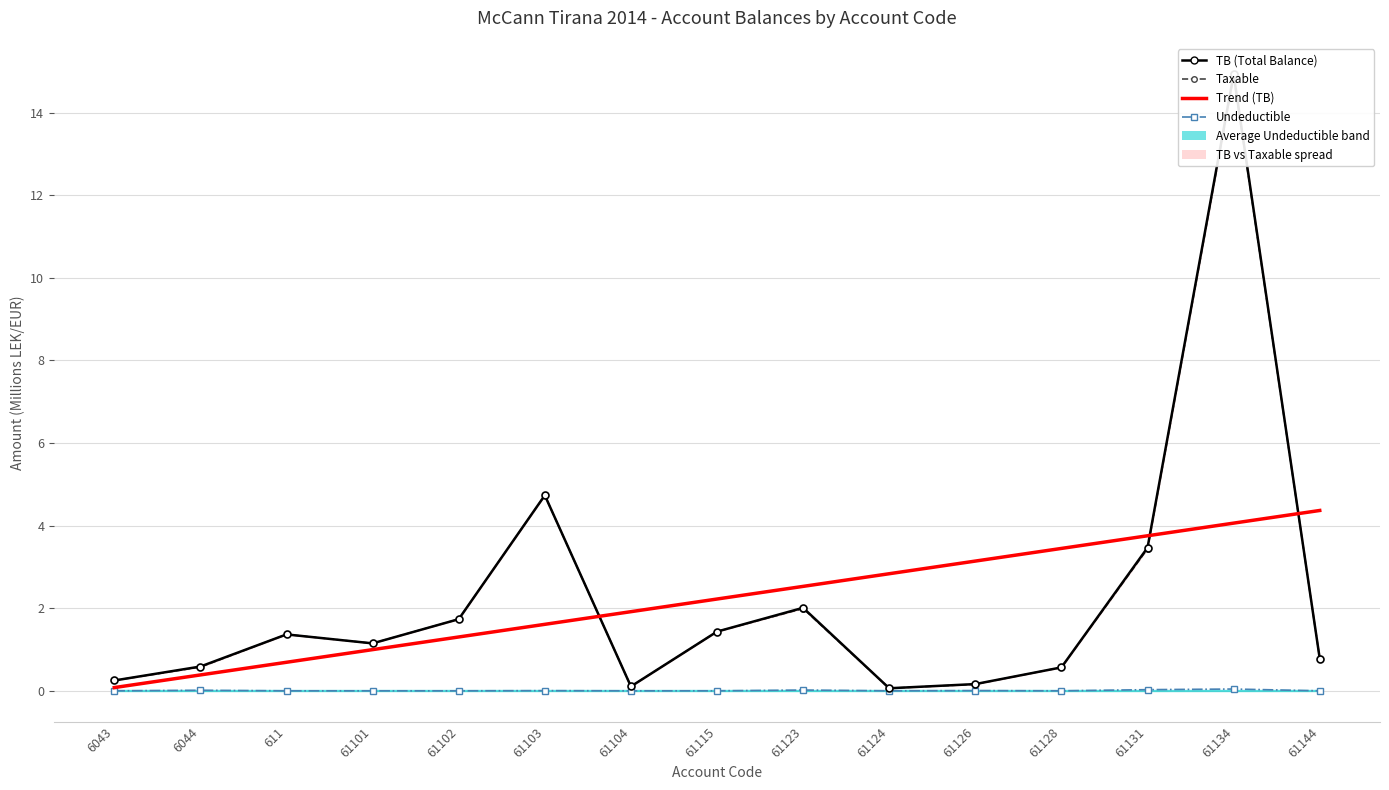

The Taxable series shows 2.9 at 61123. True or false?

False